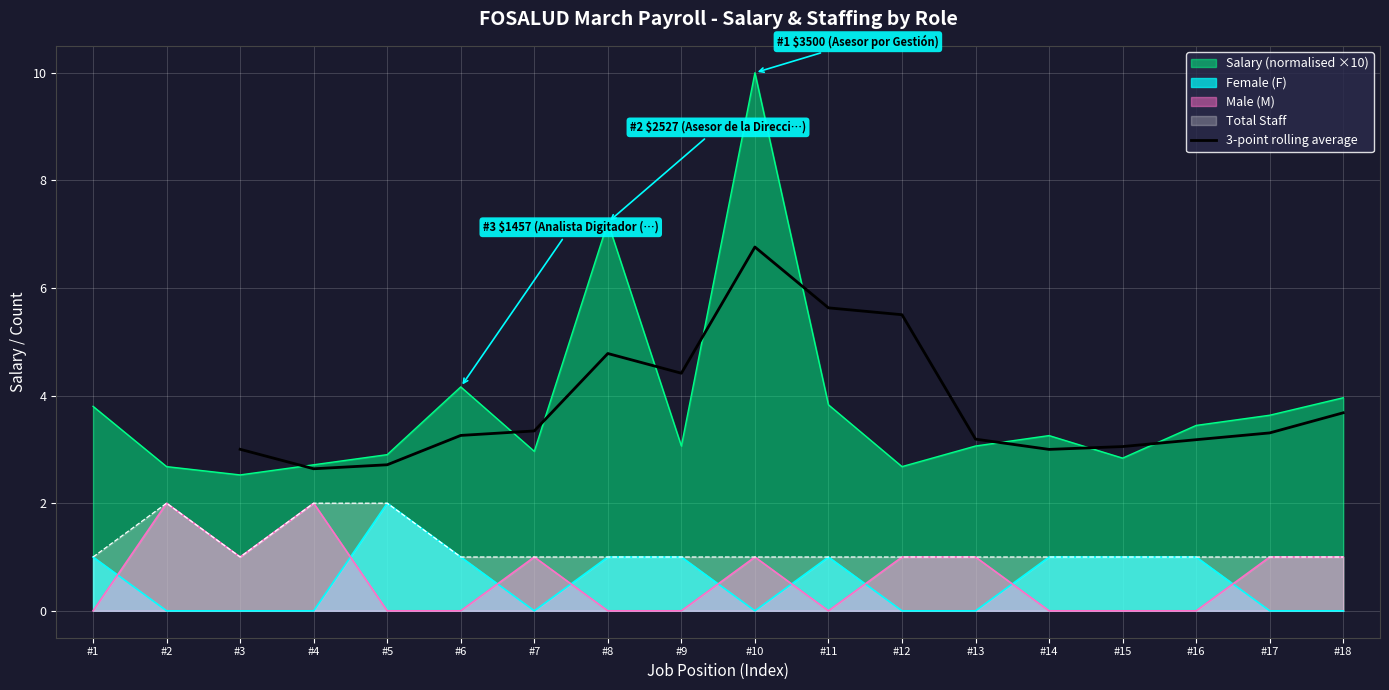

Is it true that 3-point rolling average equals 0.8 at #18?

False